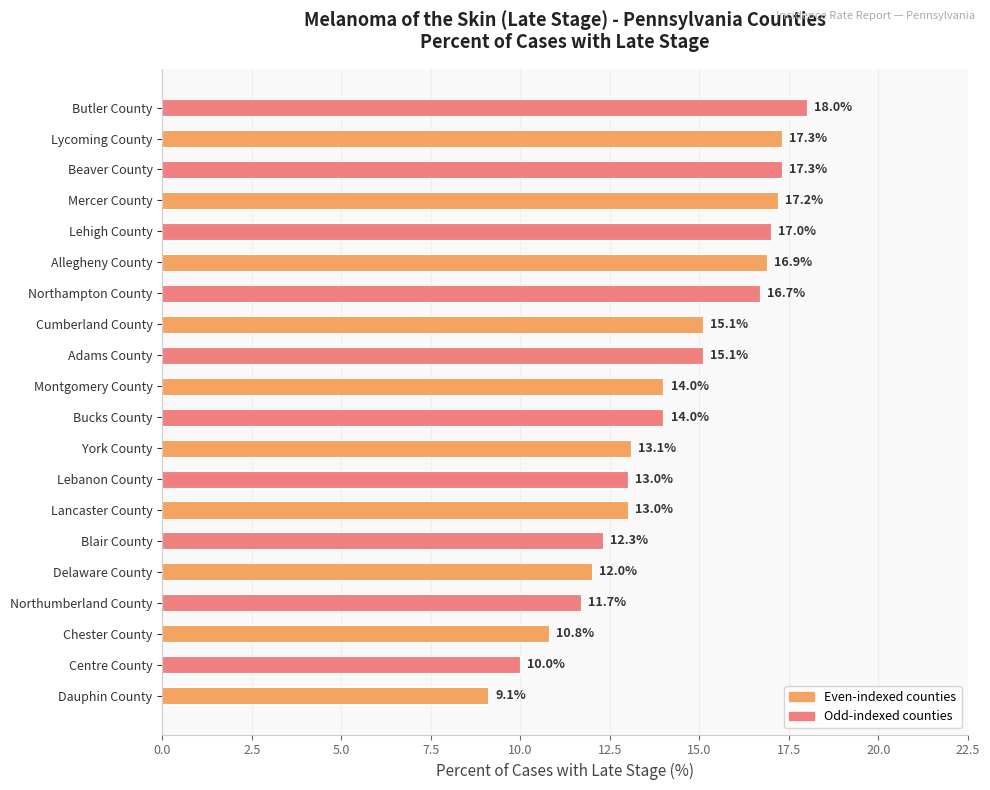

Between Dauphin County and Cumberland County, which is larger?

Cumberland County